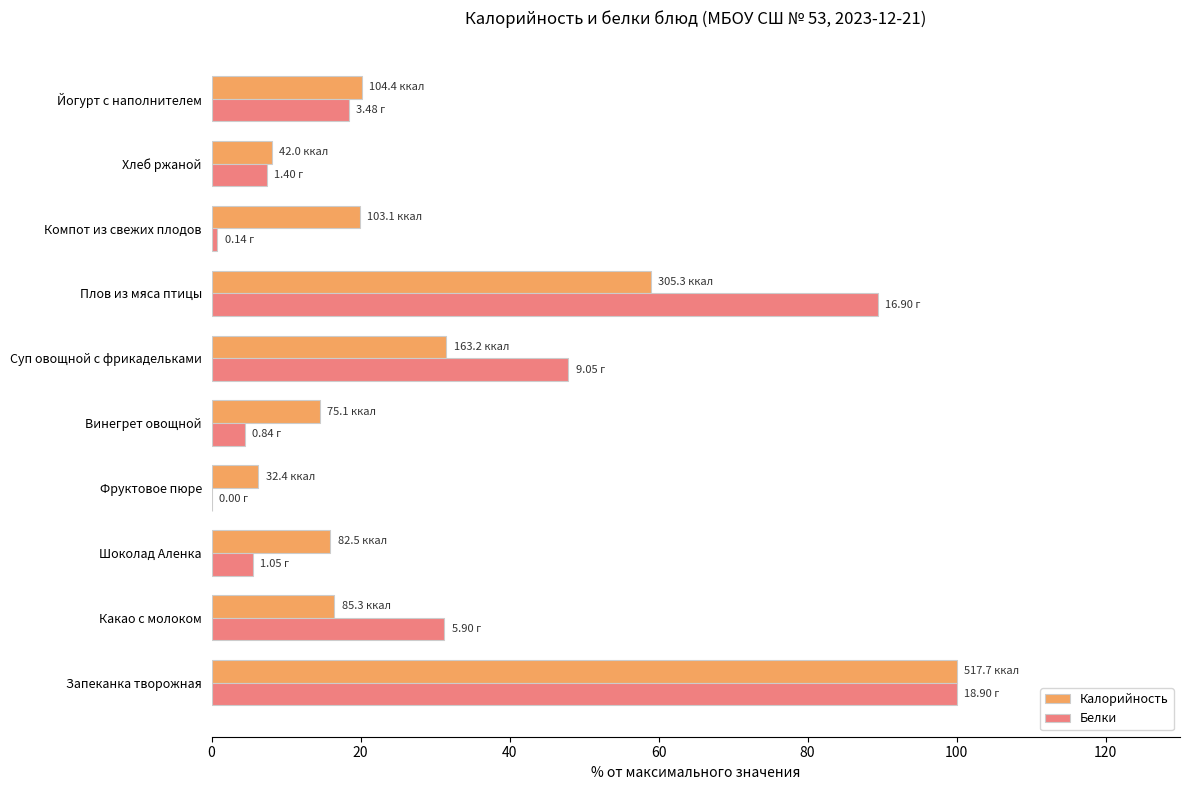

What is the sum of the Белки values at Плов из мяса птицы and Какао с молоком?

120.6